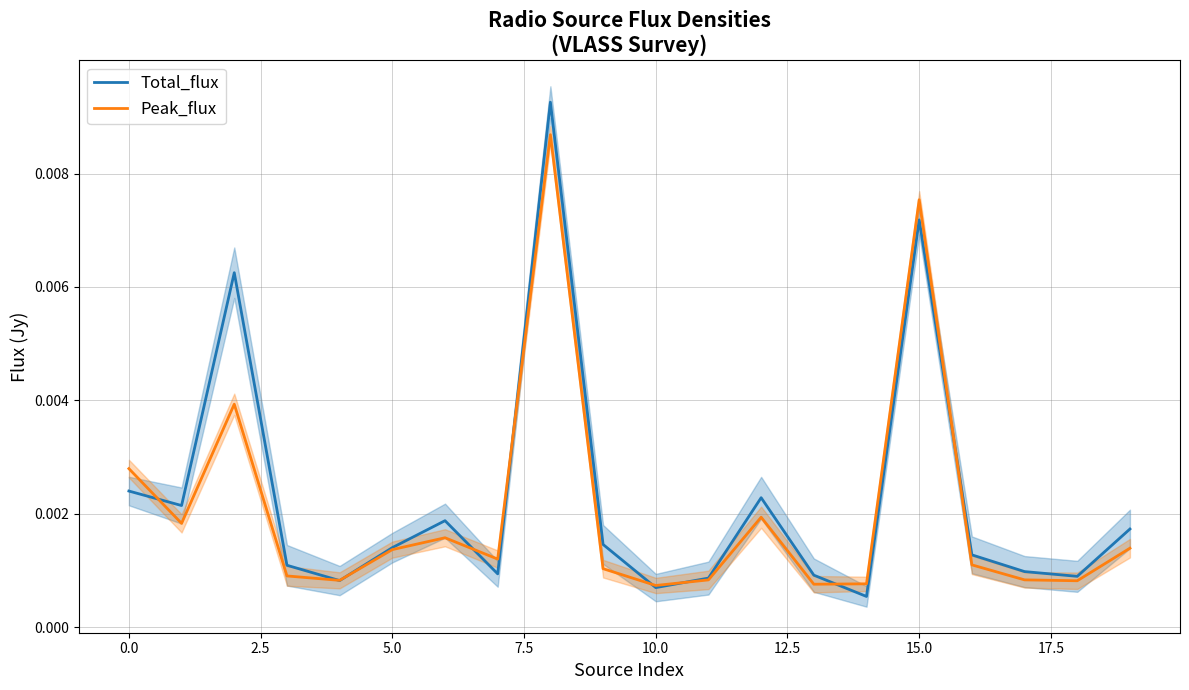

How many distinct data groups are displayed?

2